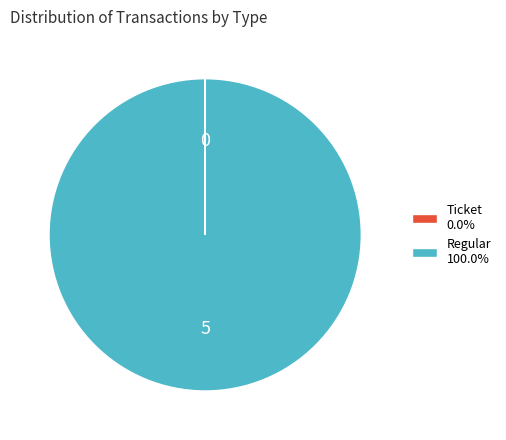

Is there any slice that represents more than half of the pie?

Yes